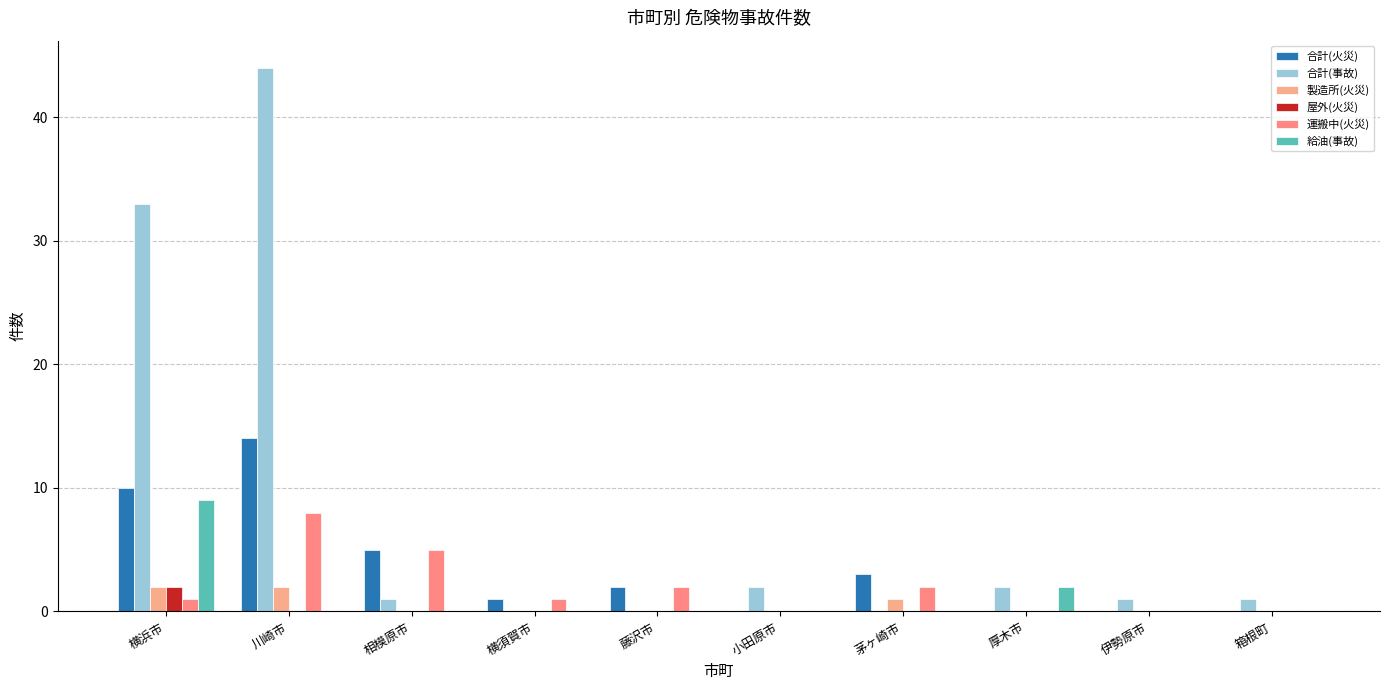

What is the difference between the second highest and minimum values in the 運搬中(火災) series?

5